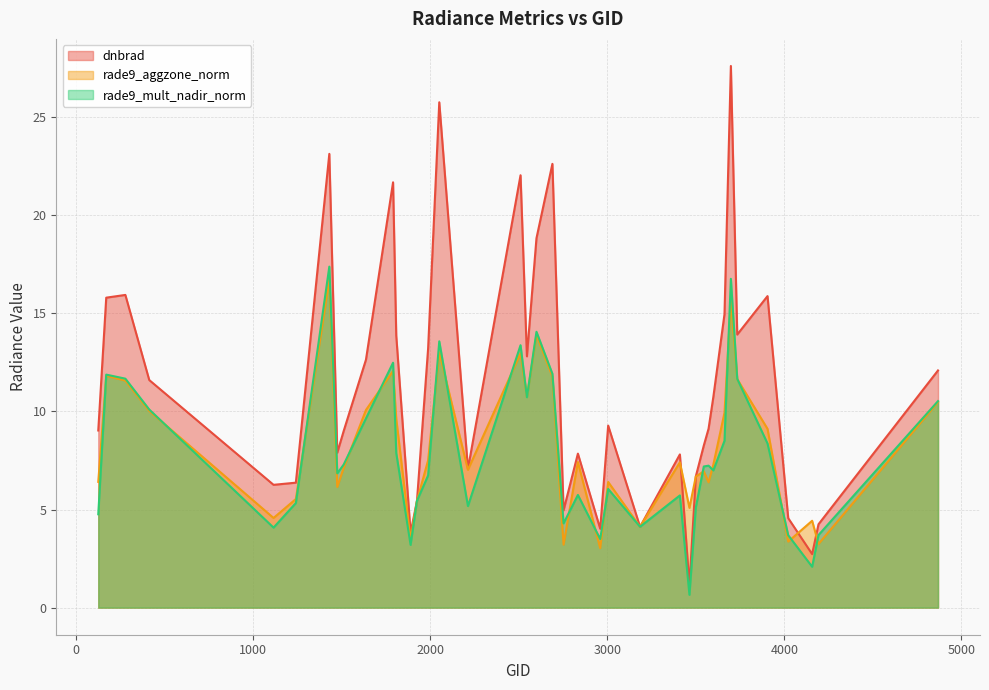

What is the highest value of the rade9_mult_nadir_norm series?

17.4